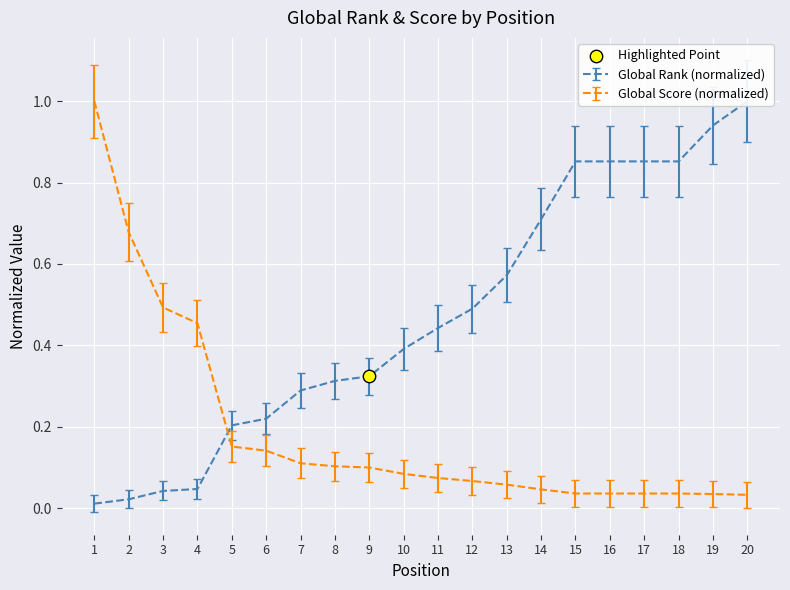

Which series reaches the minimum Y coordinate?

Global Rank